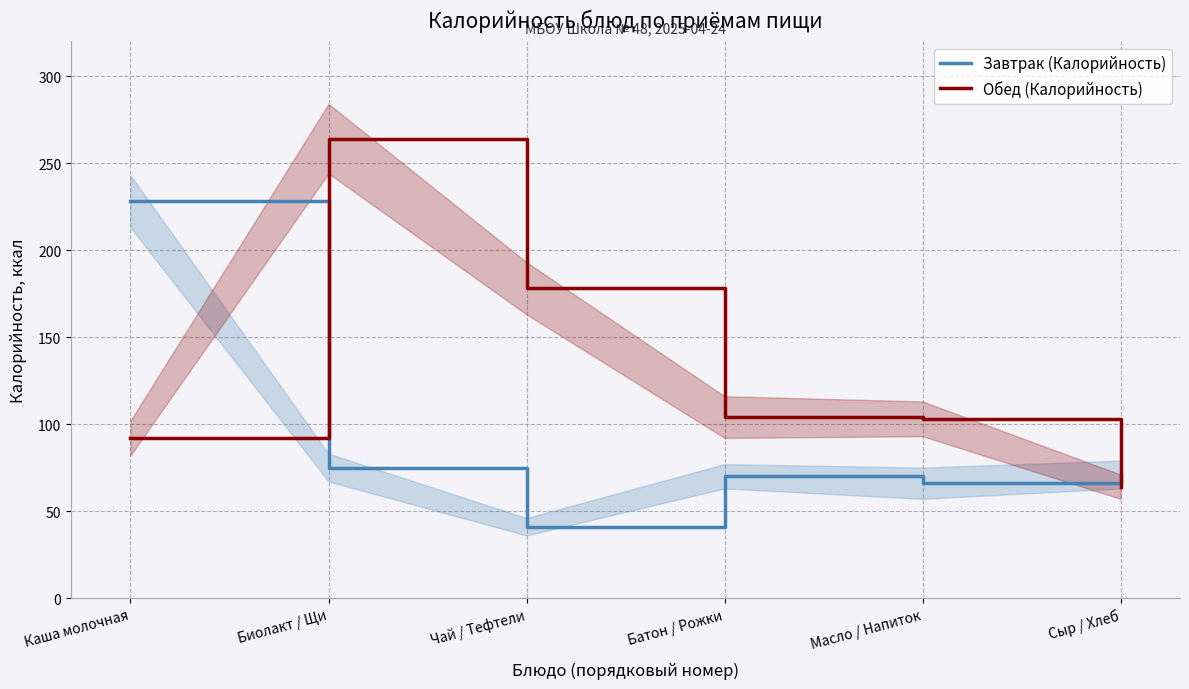

List the labels in order of Завтрак (Калорийность) value, largest first.

Каша молочная, Биолакт / Щи, Сыр / Хлеб, Батон / Рожки, Масло / Напиток, Чай / Тефтели